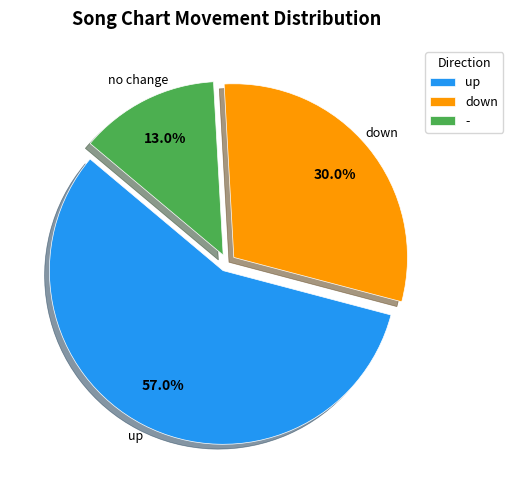

The - slice represents 22% of the pie. True or false?

False